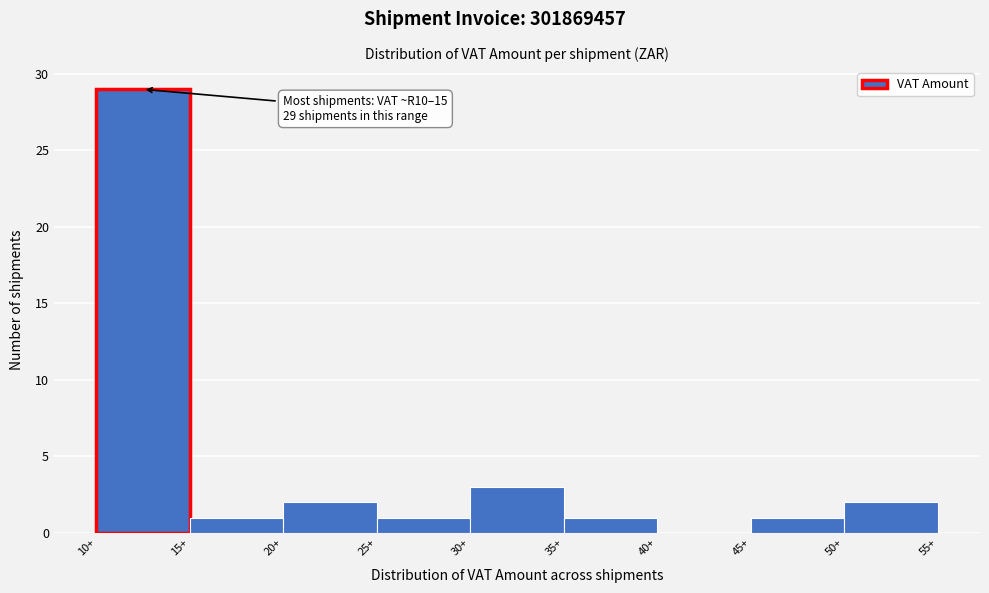

Over which range of the x-axis is the bar tallest?

10 to 15